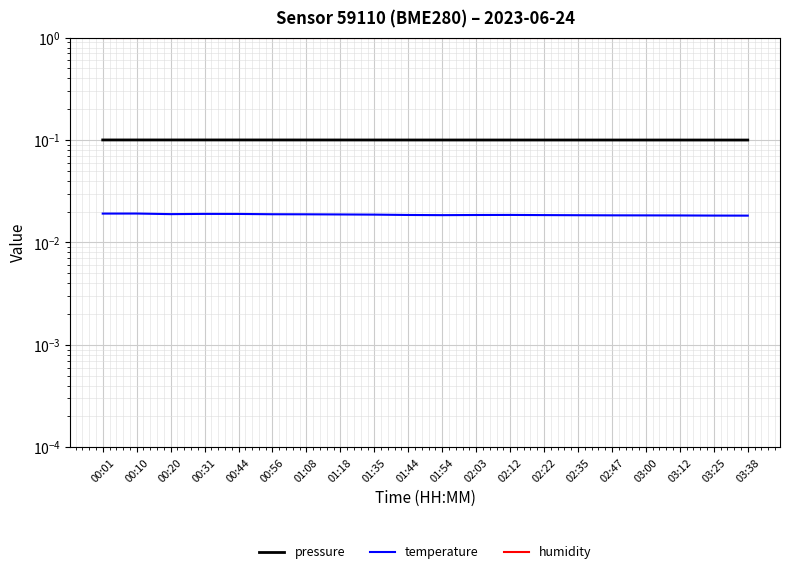

At which category is the sum across all series the highest?

00:10